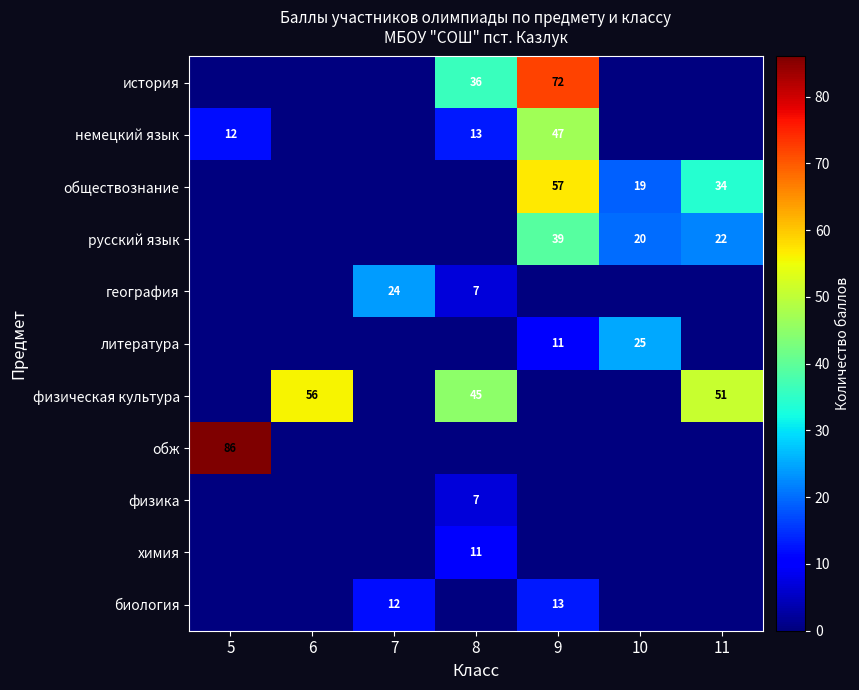

The value of обществознание at 11 is 56. True or false?

False